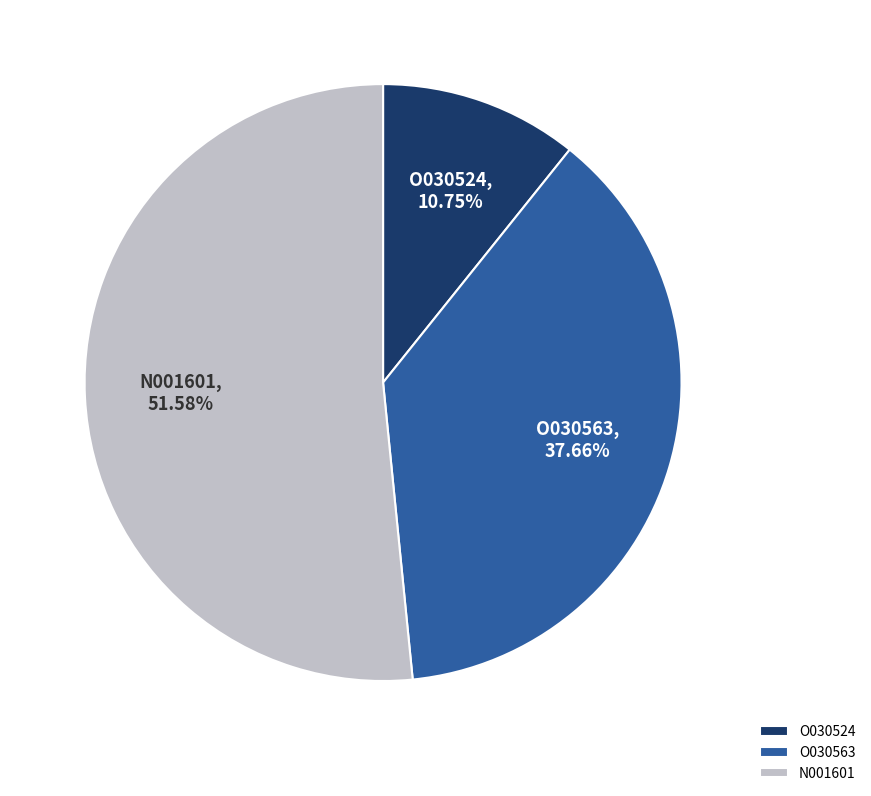

What percentage is the O030563 slice, to the nearest percent?

38%